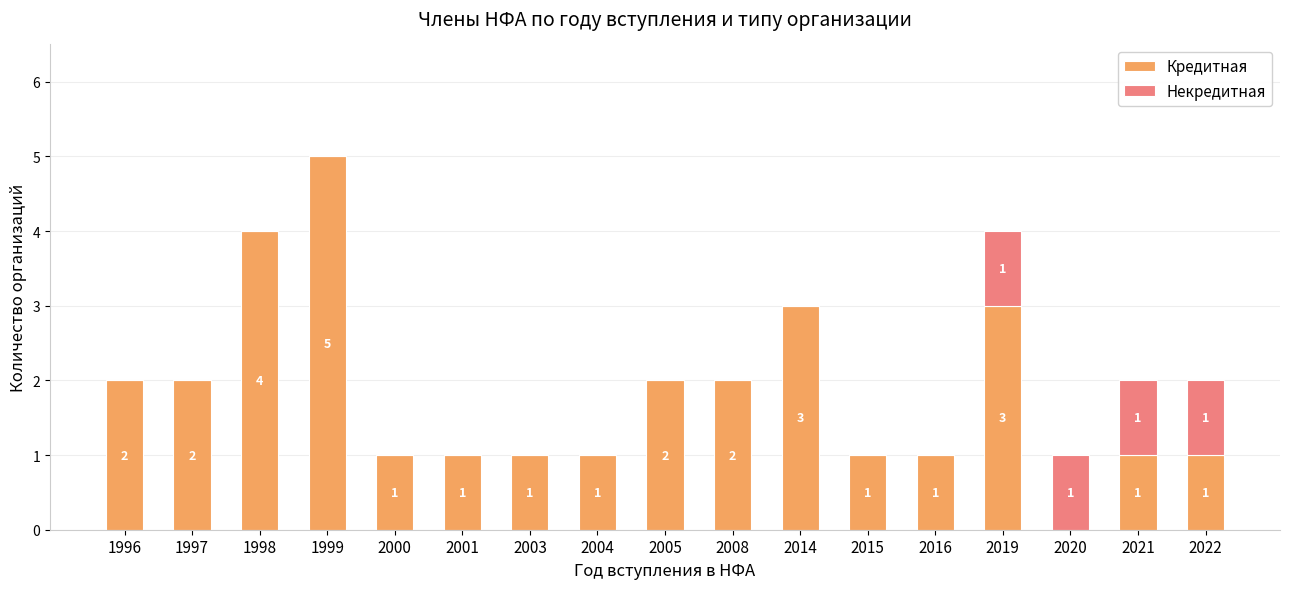

At which category is the sum across all series the highest?

1999